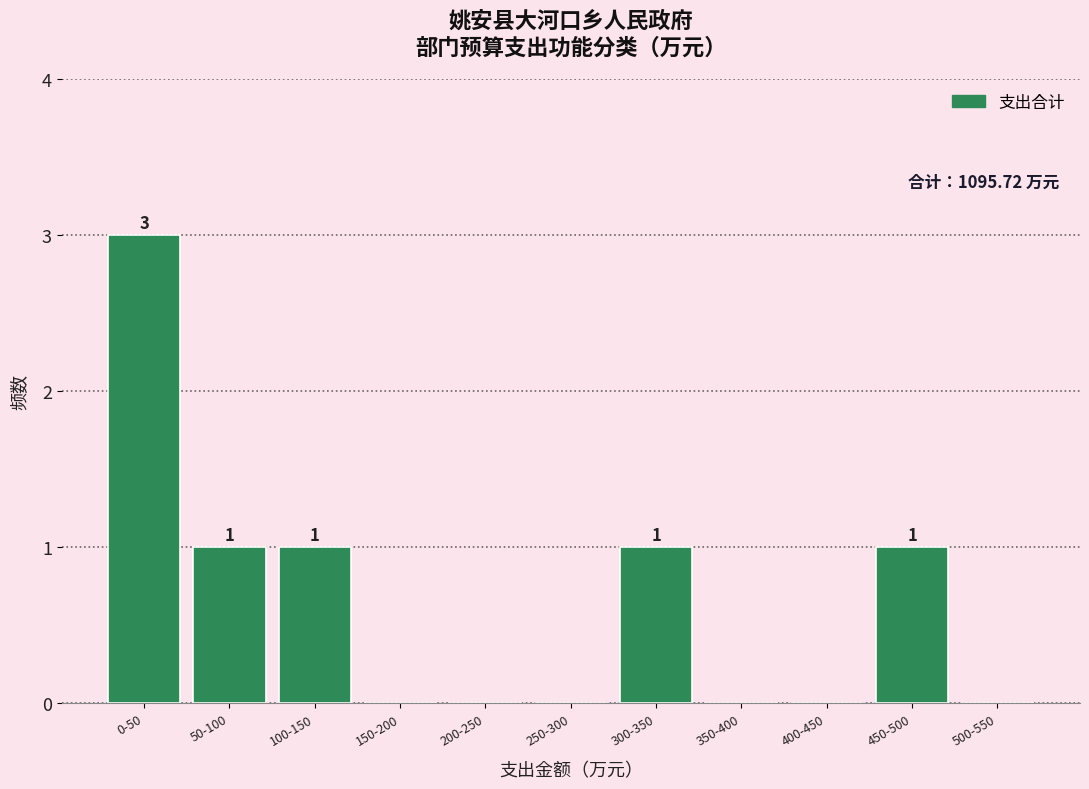

Reading right to left, list all the values displayed in this chart.

500-550=0	450-500=1	400-450=0	350-400=0	300-350=1	250-300=0	200-250=0	150-200=0	100-150=1	50-100=1	0-50=3